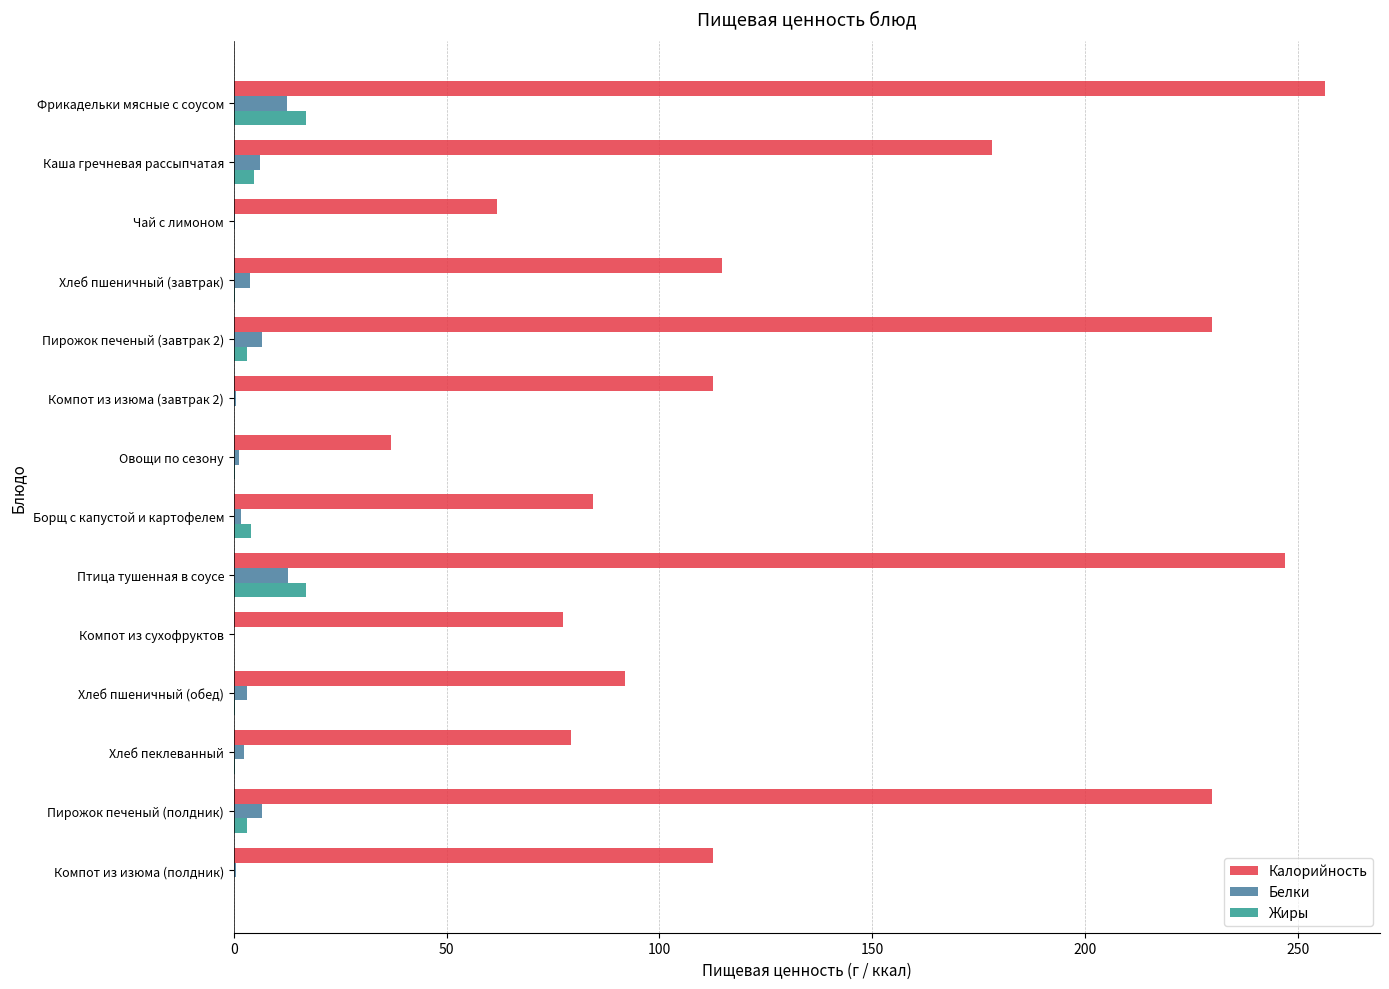

Between Чай с лимоном and Птица тушенная в соусе, which series saw the biggest shift?

Калорийность